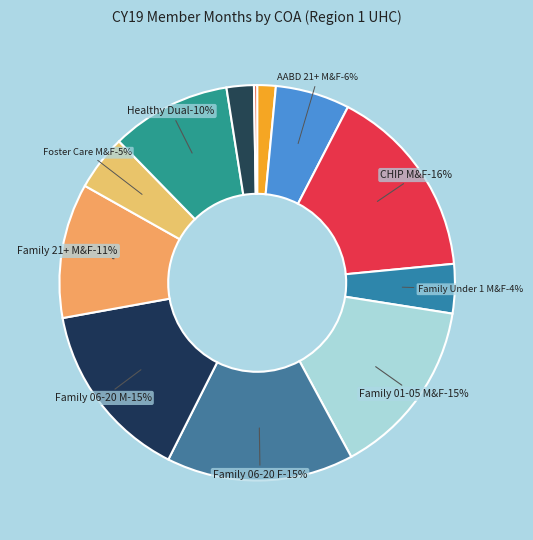

What portion of the pie excludes Family 06-20 F?

84.7%